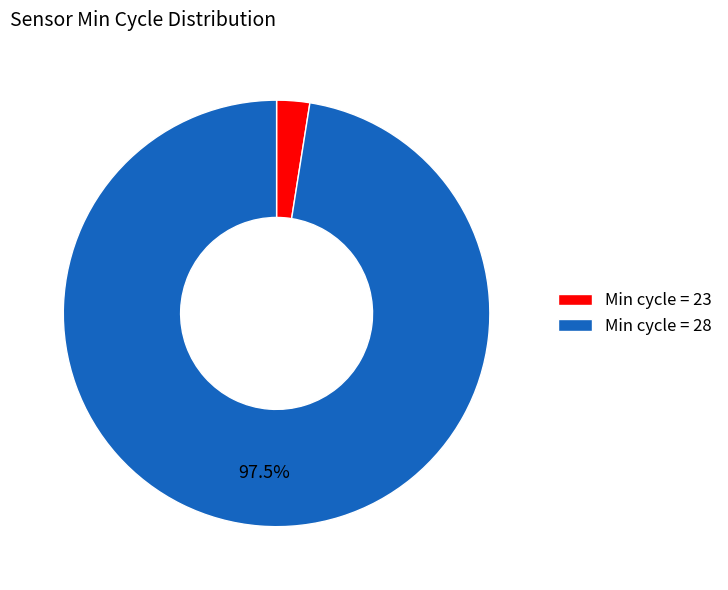

Does any single category account for the majority?

Yes